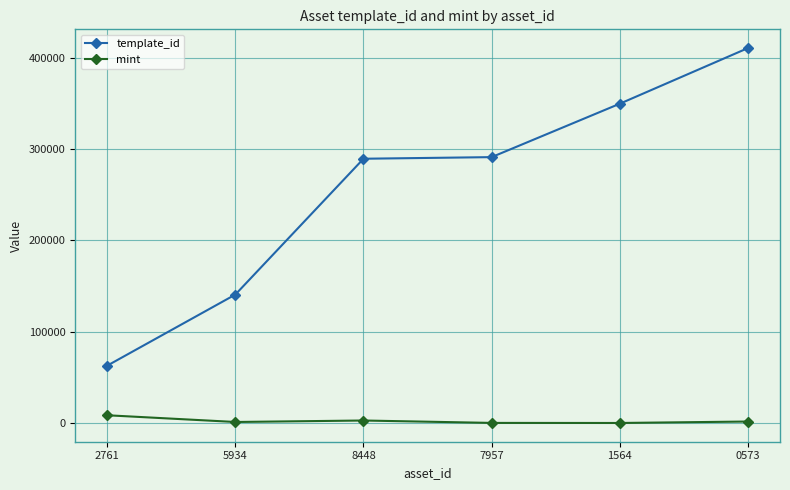

List the series in order of their peak value, lowest first.

mint, template_id